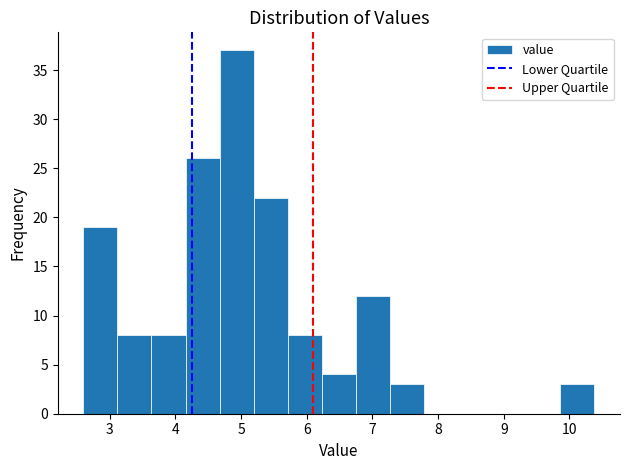

What is the height of the bar covering 3.6 to 4.2 on the x-axis? Neither the bar edges nor the heights are printed on the chart, so give them approximately, as read against the axes.

8